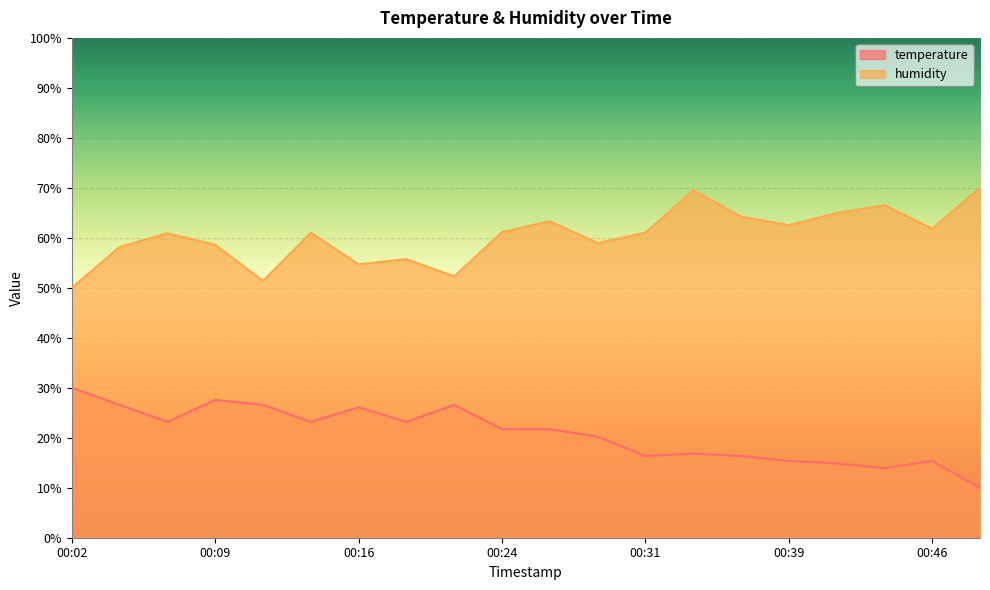

The value of temperature at 00:26 is 21.7. True or false?

True